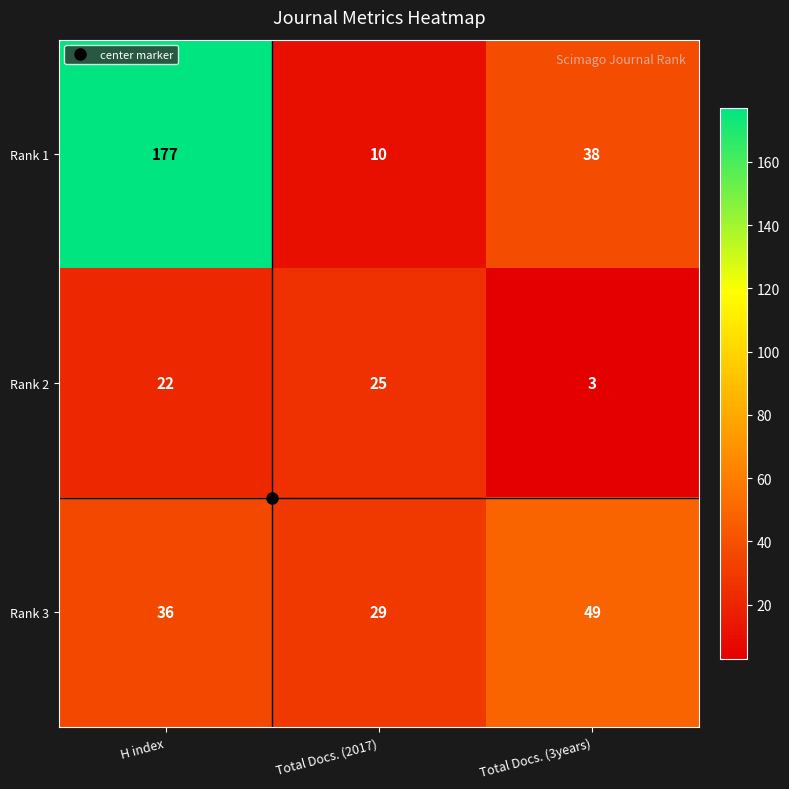

Which category has the lowest value in the Rank 2 series?

Total Docs. (3years)